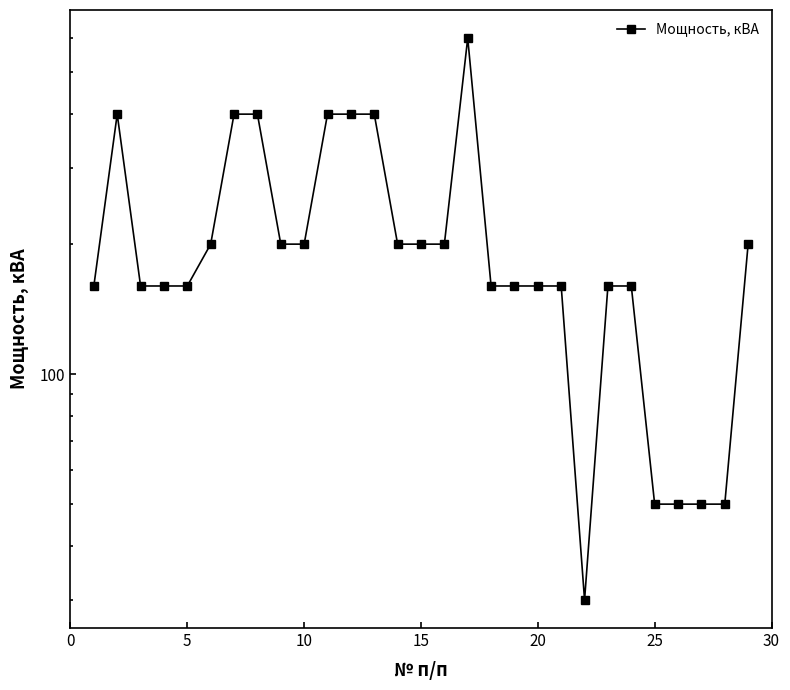

The chart shows a value of 84 at 10. True or false?

False